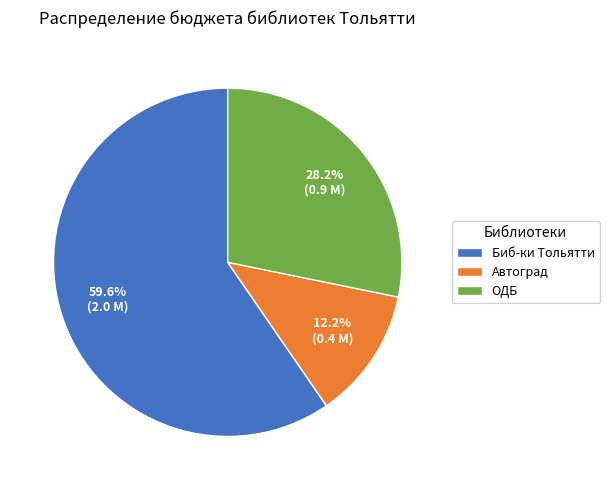

Is it true that ОДБ is 28% of the pie?

True